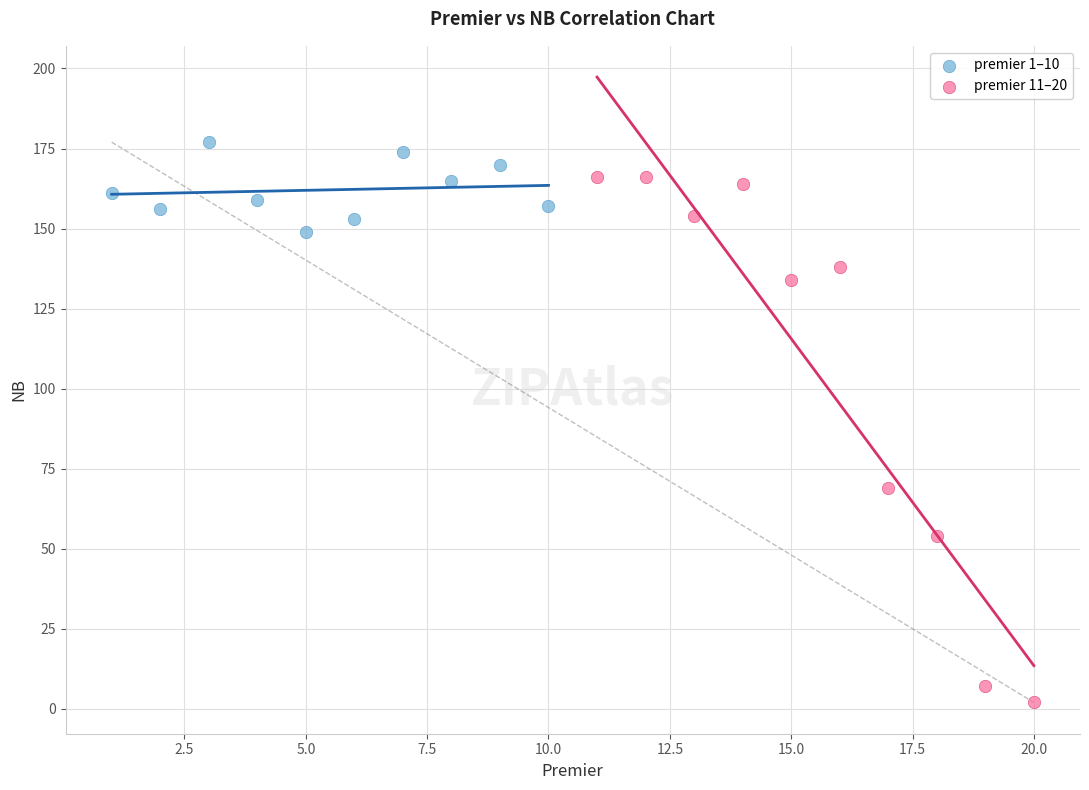

Which series has the widest spread of Y values?

premier 11–20